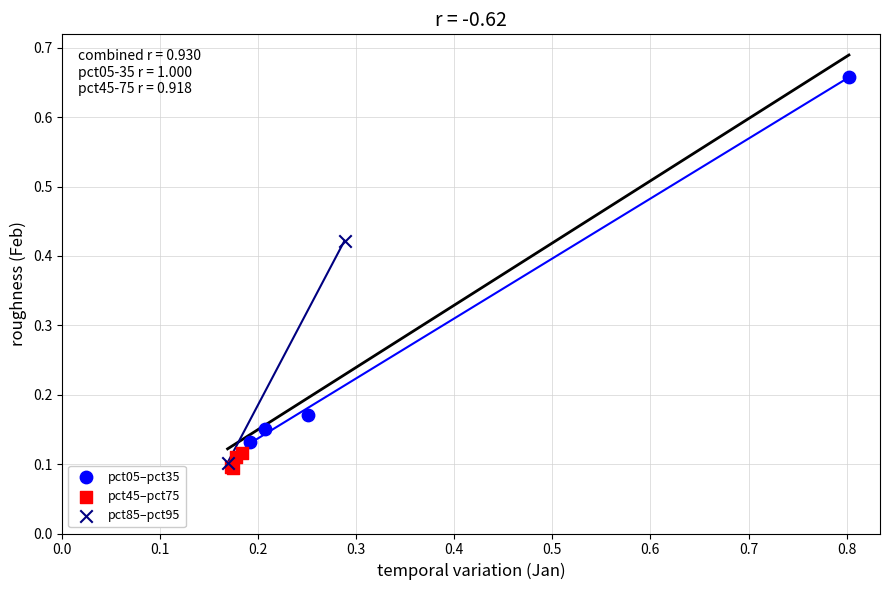

Which series contains the lowest Y value?

pct45–pct75